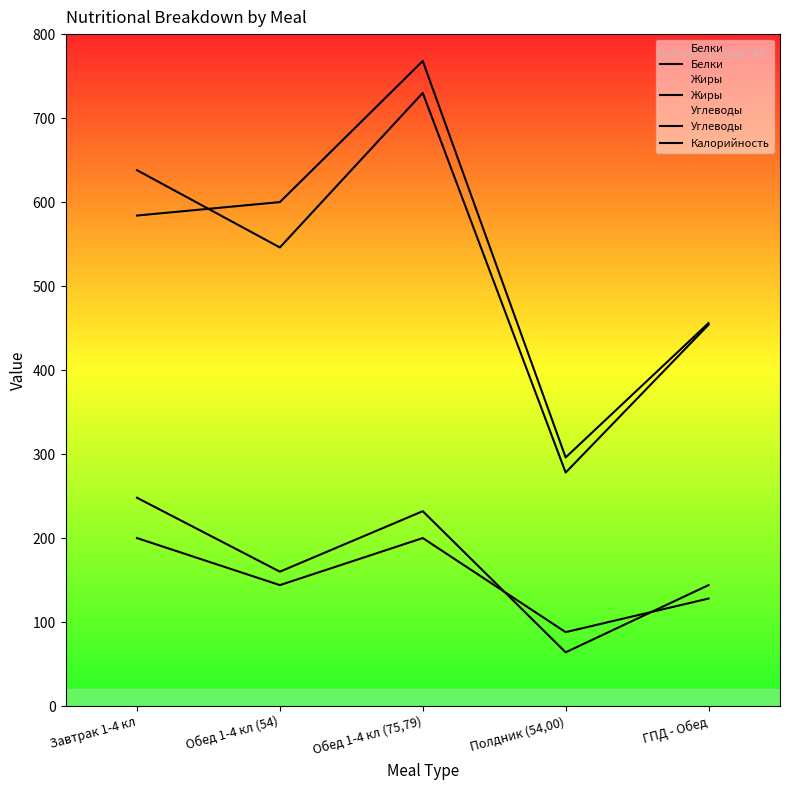

Is the value of Белки at Обед 1-4 кл (75,79) greater than the value of Жиры at ГПД - Обед?

Yes